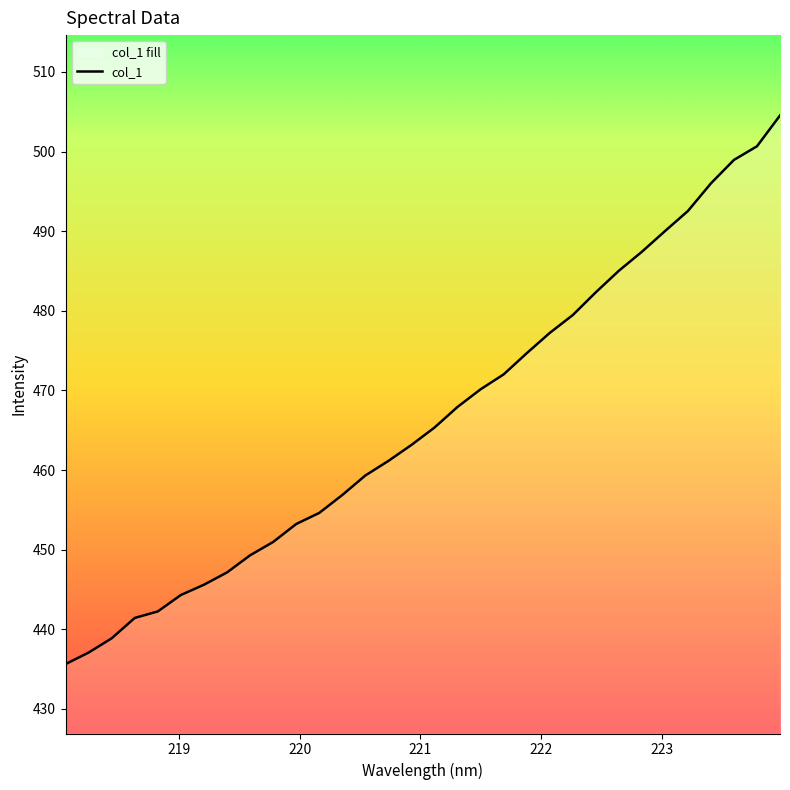

What is the greatest value displayed?

504.5